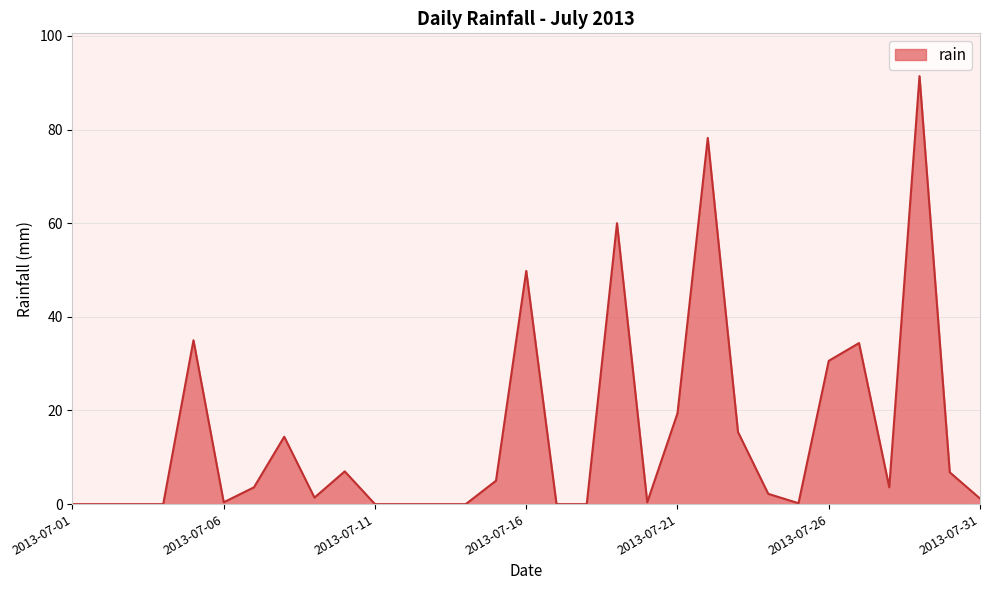

What is the difference between the maximum and minimum values?

91.4